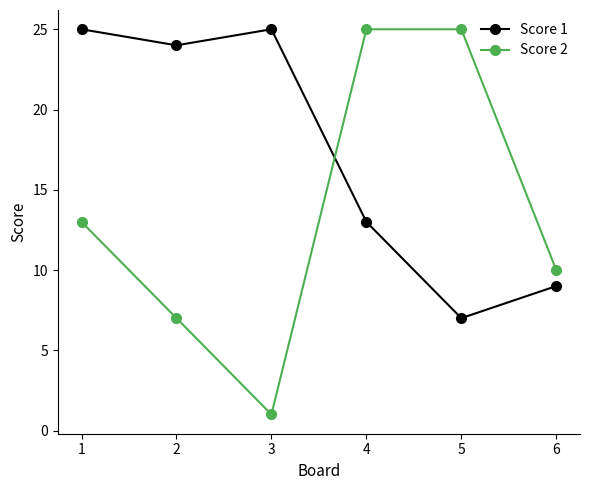

Which series has the largest total across all categories?

Score 1